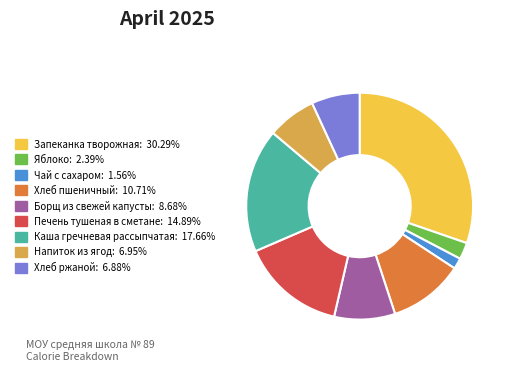

Is it true that Запеканка творожная is 30% of the pie?

True